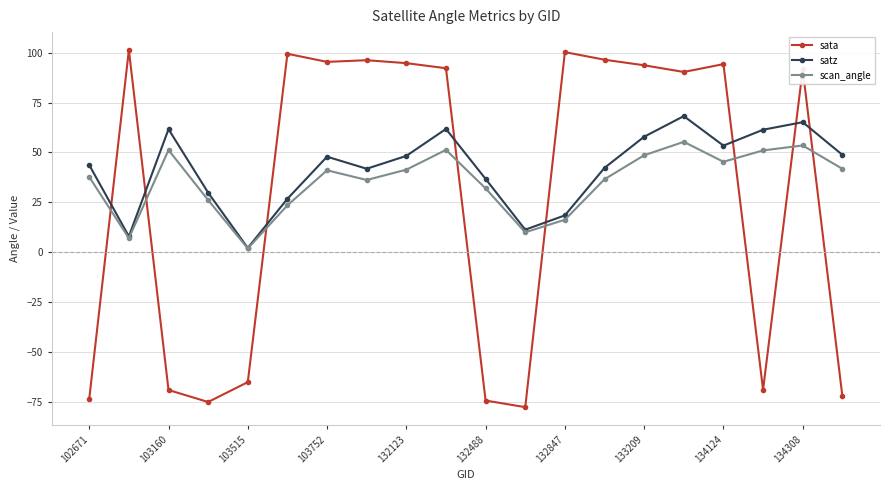

What is the value of the satz point at the 19th from the left?

65.2